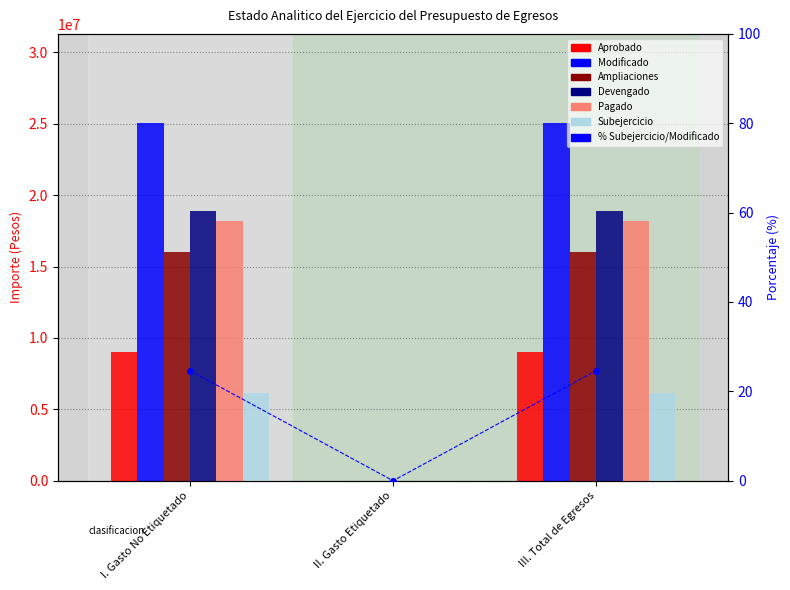

What is the average value of the Aprobado series?

6000048.0